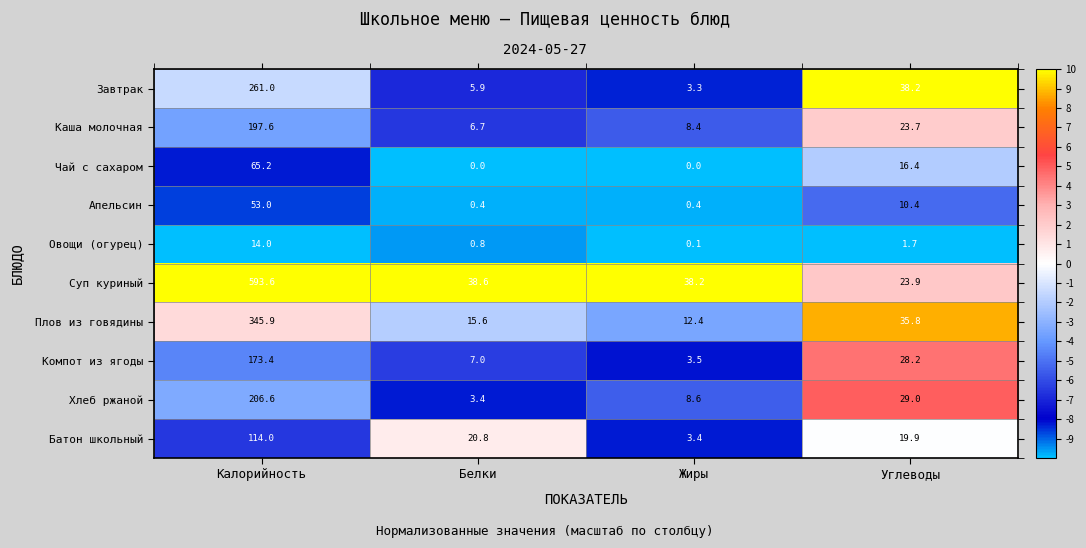

What is the difference between the Апельсин values at Белки and Калорийность?

52.6